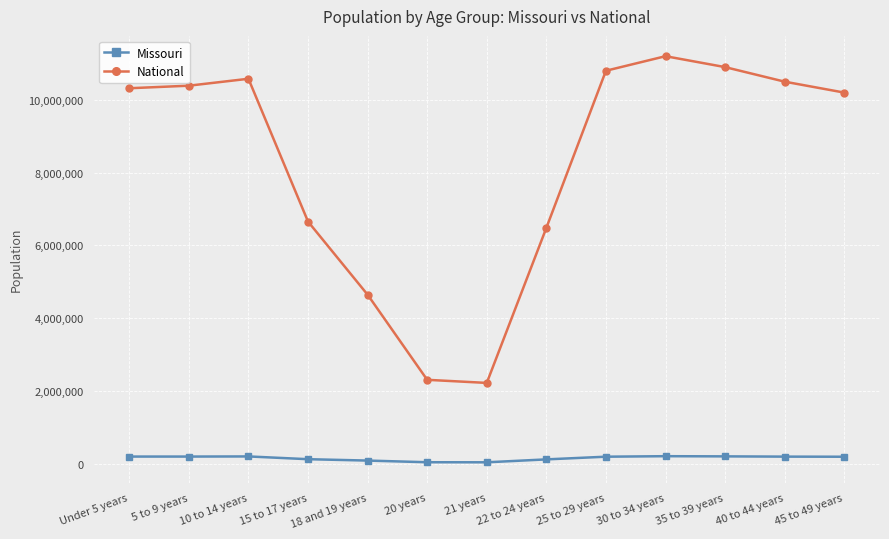

What is the highest value of the National series?

11200000